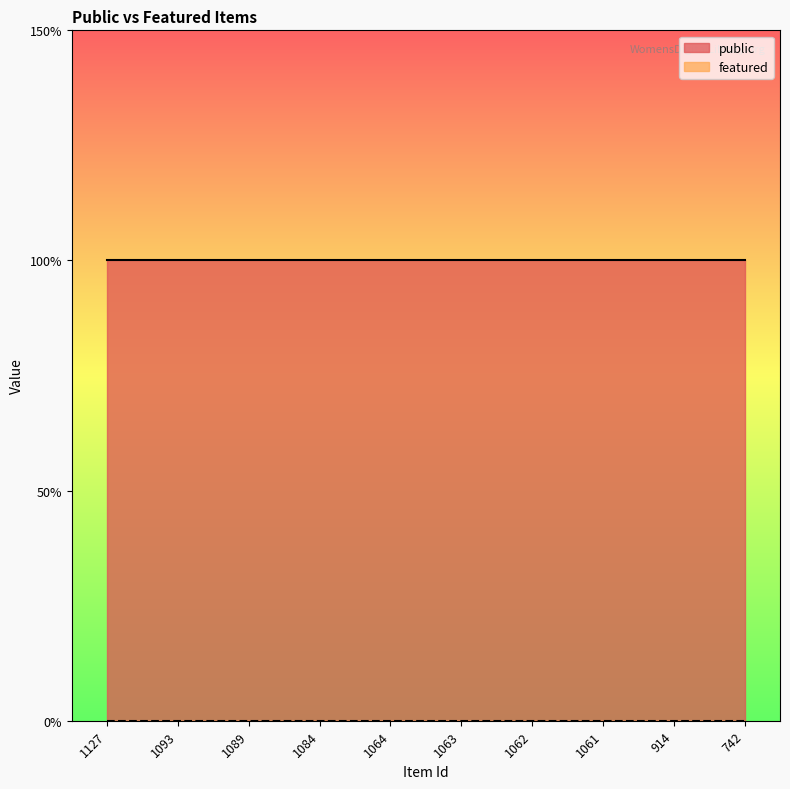

Which series has the largest total across all categories?

public